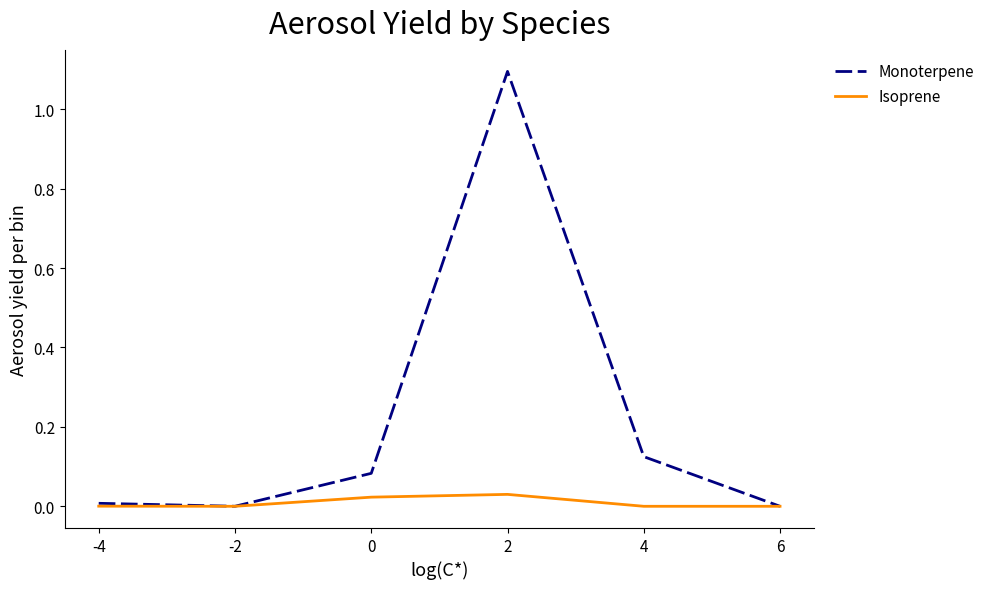

In Monoterpene, how many points are higher than both neighbors (excluding endpoints)?

1